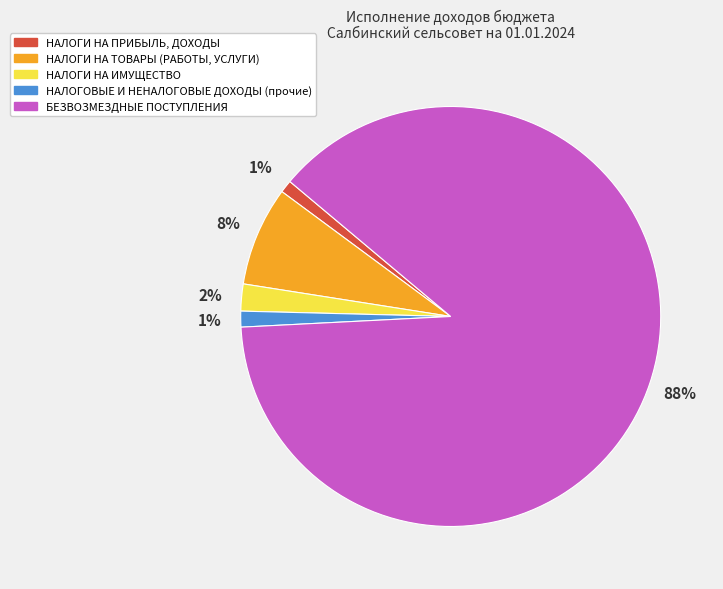

The НАЛОГИ НА ТОВАРЫ (РАБОТЫ, УСЛУГИ) slice represents 8% of the pie. True or false?

True